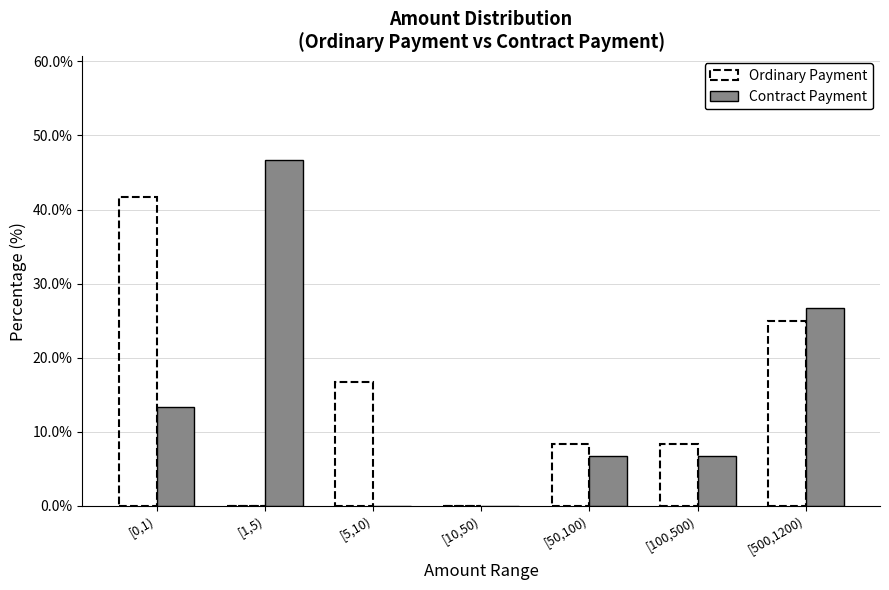

Reading left to right, list all the values displayed in this chart.

Ordinary Payment: [0,1)=41.7	[1,5)=0.0	[5,10)=16.7	[10,50)=0.0	[50,100)=8.3	[100,500)=8.3	[500,1200)=25.0
Contract Payment: [0,1)=13.3	[1,5)=46.7	[5,10)=0.0	[10,50)=0.0	[50,100)=6.7	[100,500)=6.7	[500,1200)=26.7